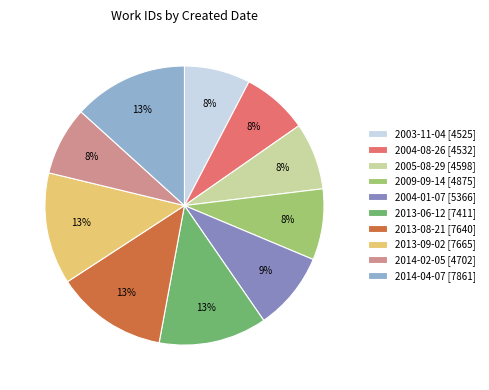

Is there a majority slice in this chart?

No